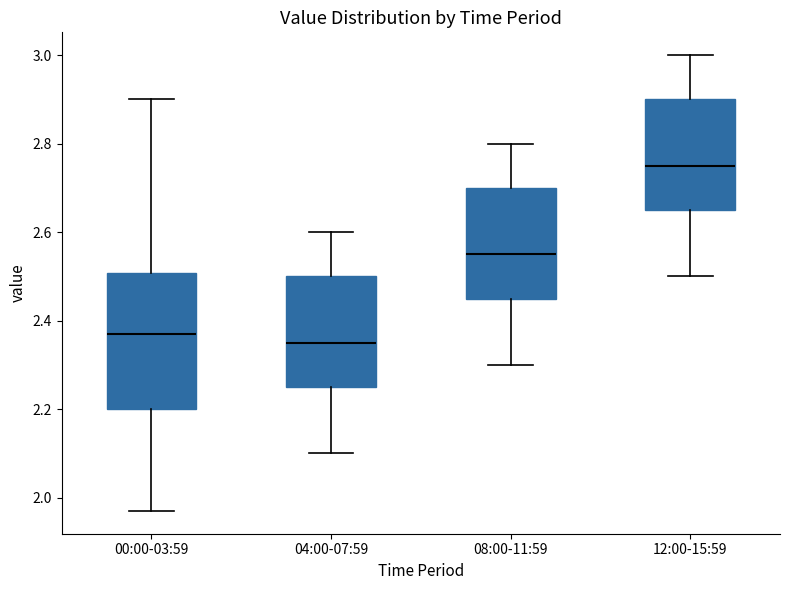

Reading left to right, transcribe this box plot: for each box, give where its median line is, the range the box spans, and where its two whiskers end, as read against the y-axis. The values are not printed on the chart, so give them approximately, as read against the axis.

00:00-03:59: median 2.38, box 2.20 to 2.50, whiskers 1.98 to 2.90
04:00-07:59: median 2.36, box 2.26 to 2.50, whiskers 2.10 to 2.60
08:00-11:59: median 2.56, box 2.46 to 2.70, whiskers 2.30 to 2.80
12:00-15:59: median 2.76, box 2.66 to 2.90, whiskers 2.50 to 3.00